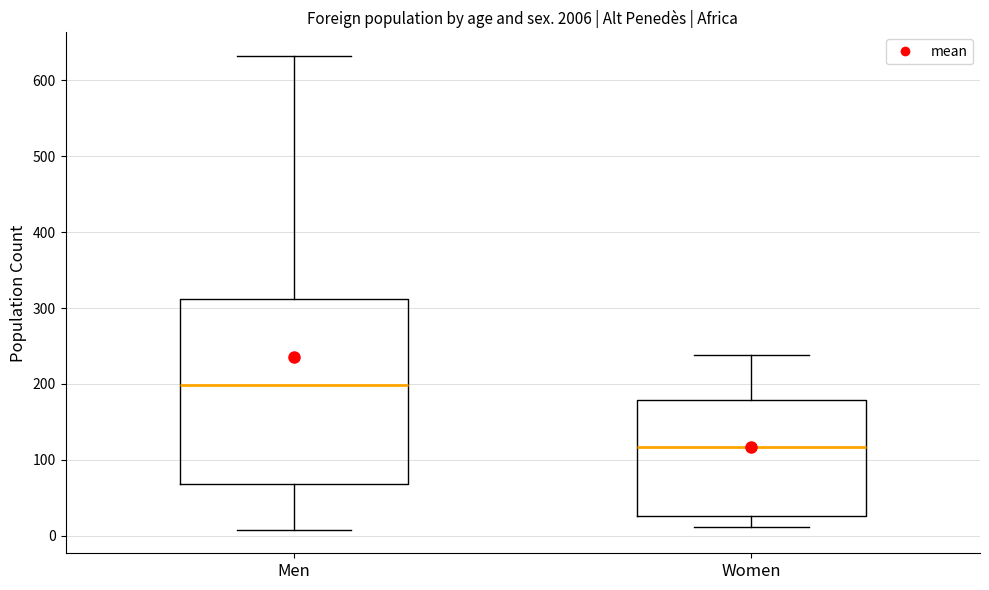

Comparing the boxes themselves (not the whiskers), which one is the tallest?

Men